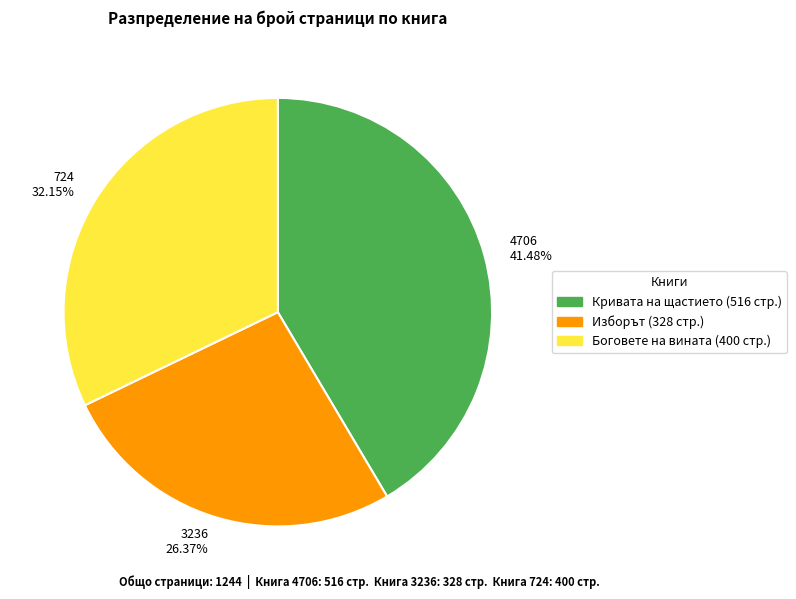

Approximately how many times larger is the value at 724 compared to 4706?

0.8